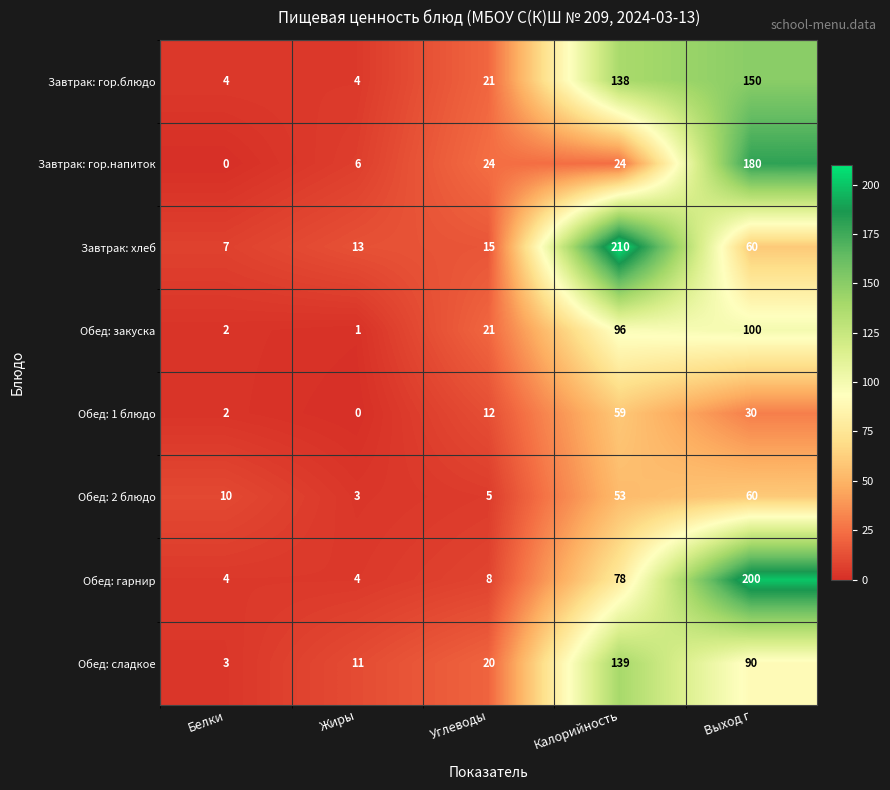

Rank the series by their maximum value, from lowest to highest.

Обед: 1 блюдо, Обед: 2 блюдо, Обед: закуска, Обед: сладкое, Завтрак: гор.блюдо, Завтрак: гор.напиток, Обед: гарнир, Завтрак: хлеб